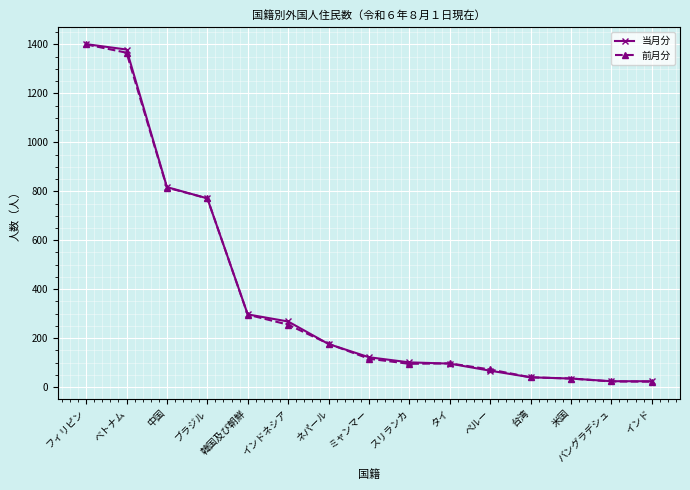

What is the label of the 13th point from the left?

米国